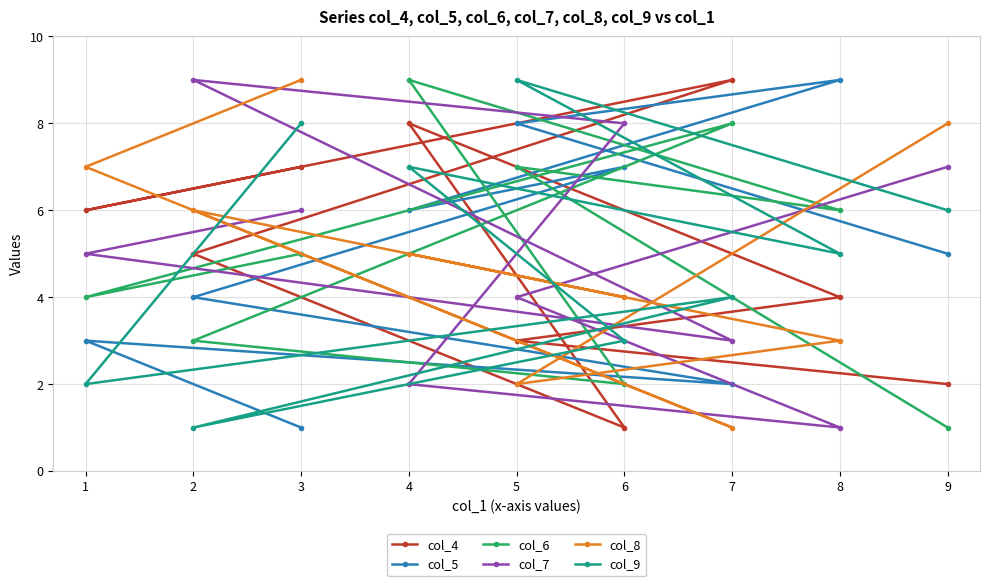

At which category is the sum across all series the highest?

4